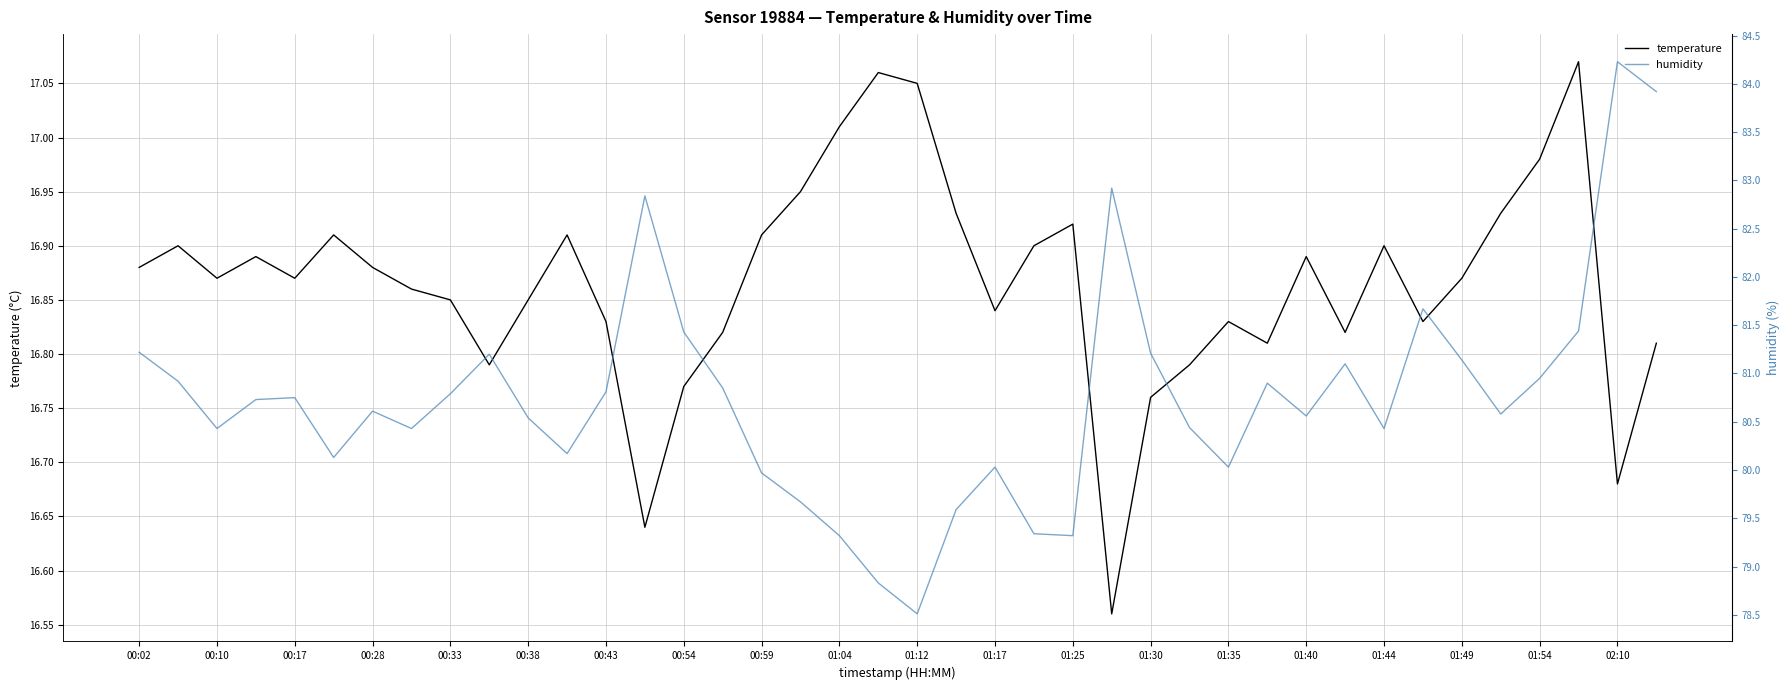

The value of humidity at 39 is 83.9. True or false?

True